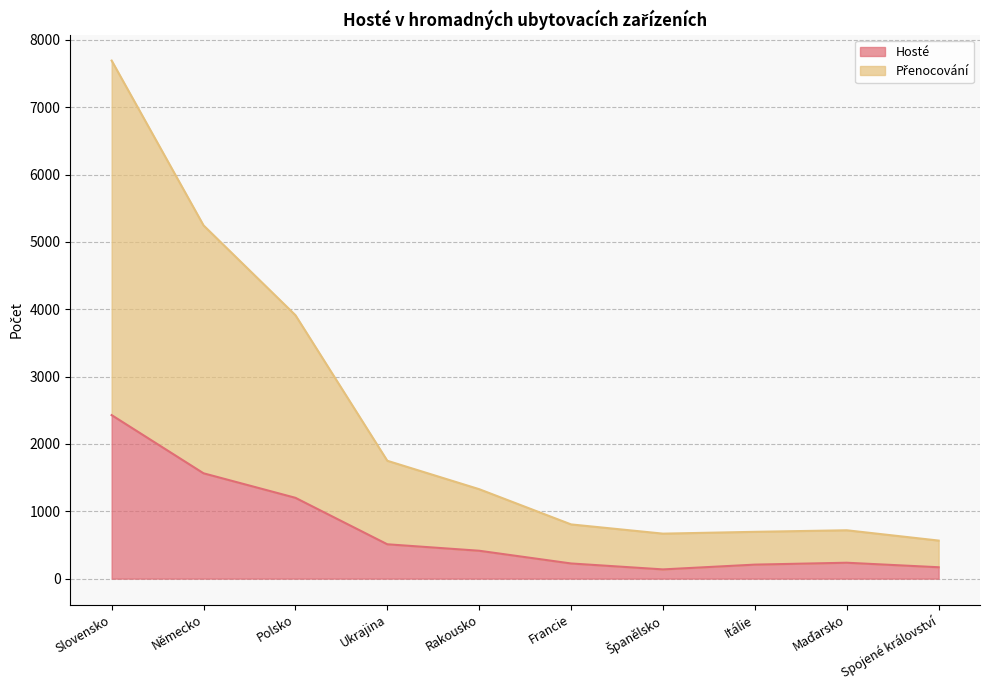

Is the value of Hosté at Polsko greater than the value of Přenocování at Rakousko?

No